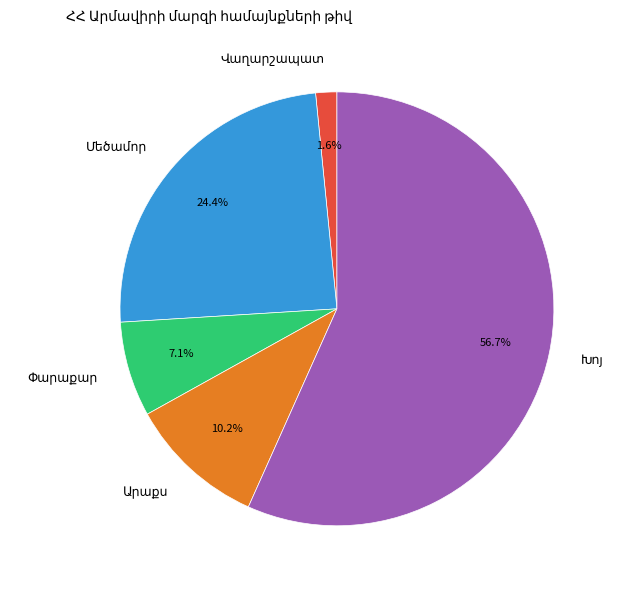

Is there a majority slice in this chart?

Yes